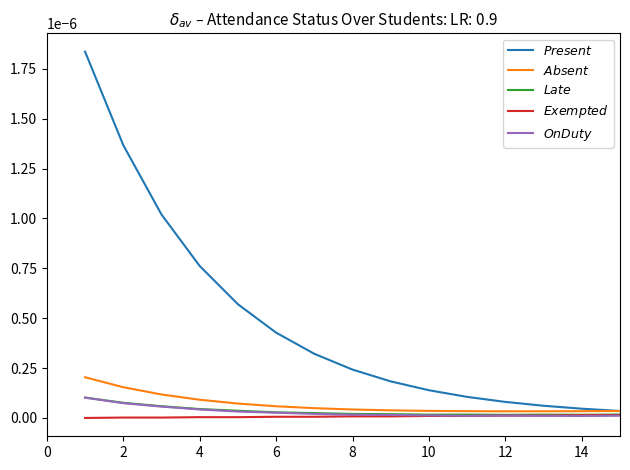

At how many categories does at least one series exceed 0?

15